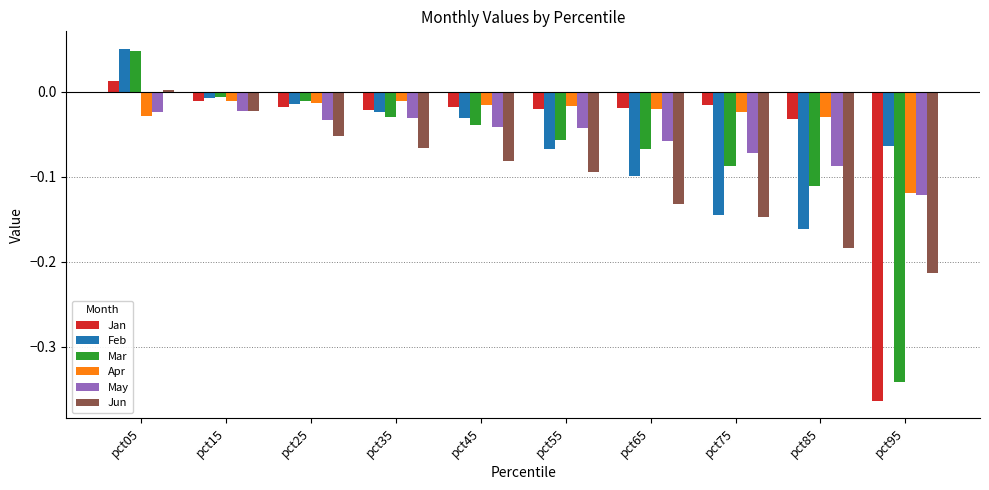

What are all the series names shown in the legend?

Jan, Feb, Mar, Apr, May, Jun